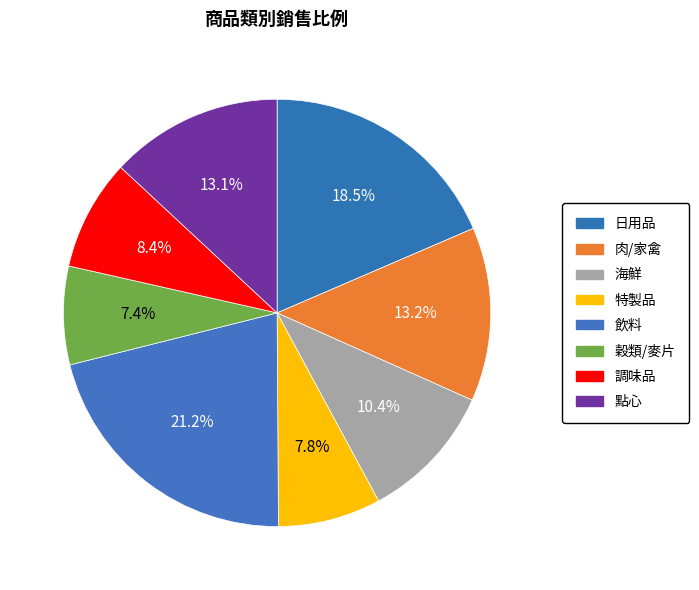

Approximately how many times larger is the value at 肉/家禽 compared to 海鮮?

1.3